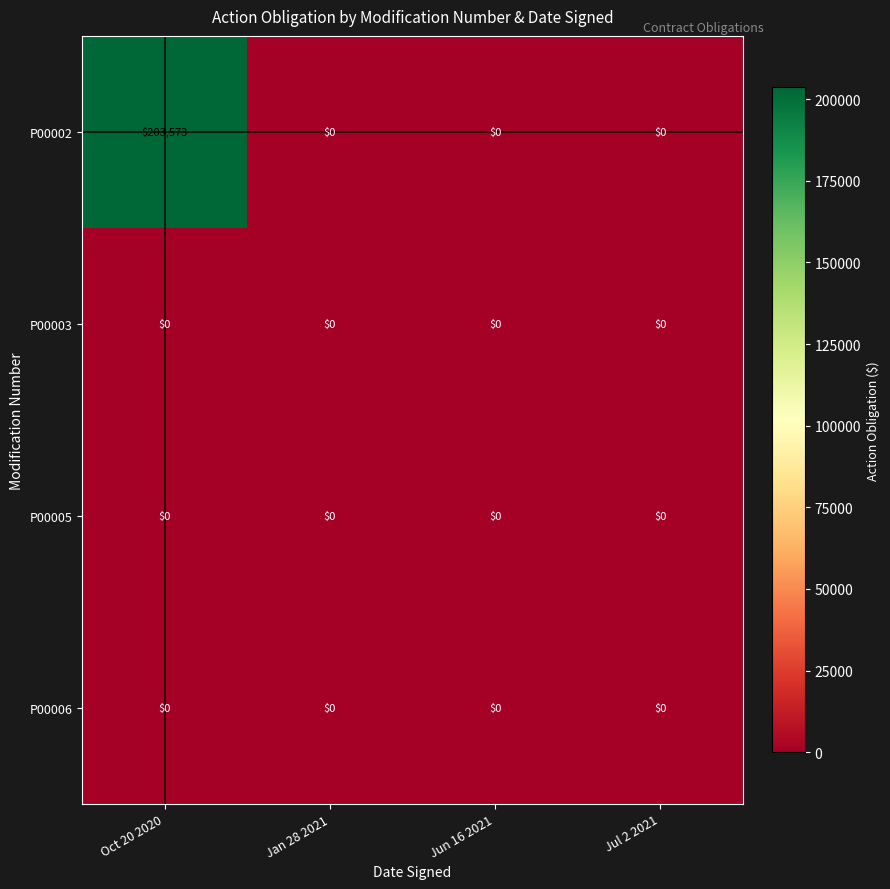

Which category has the highest value across all series?

Oct 20 2020